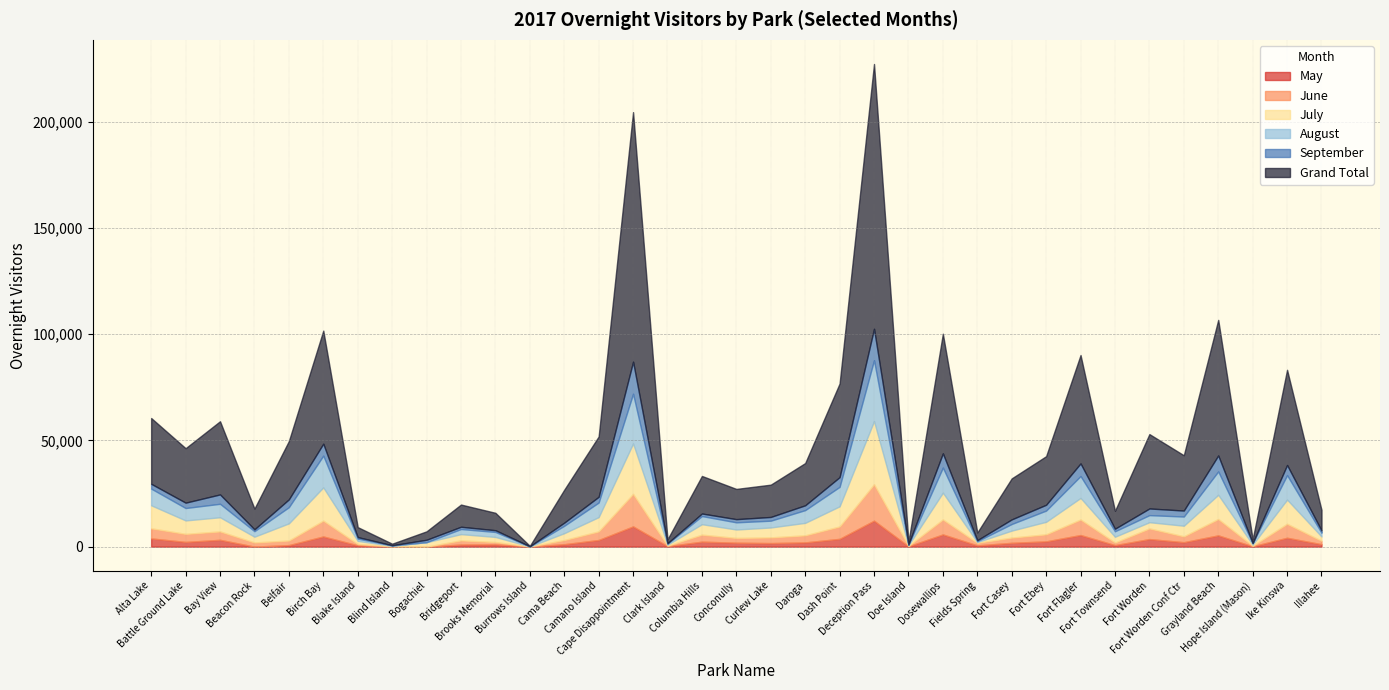

How many intersections are there between September and June?

12